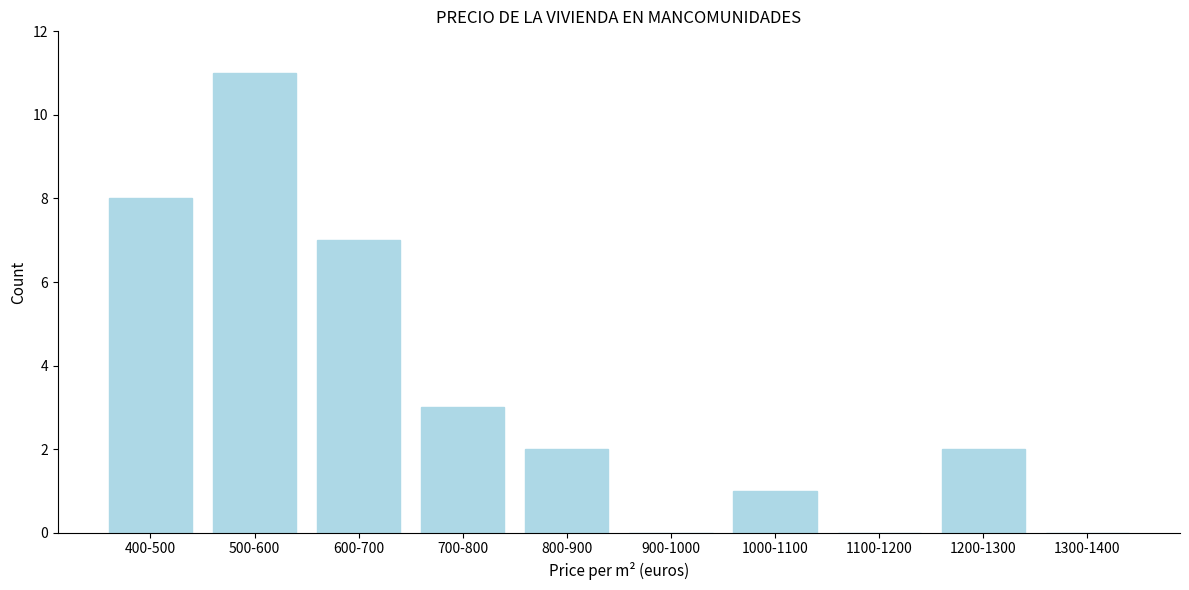

Reading left to right, extract all data points from this chart.

400-500=8	500-600=11	600-700=7	700-800=3	800-900=2	900-1000=0	1000-1100=1	1100-1200=0	1200-1300=2	1300-1400=0